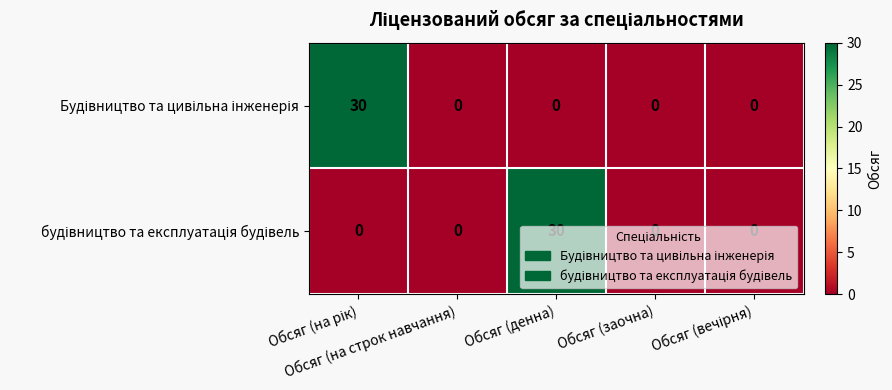

How many data points does each series have?

5